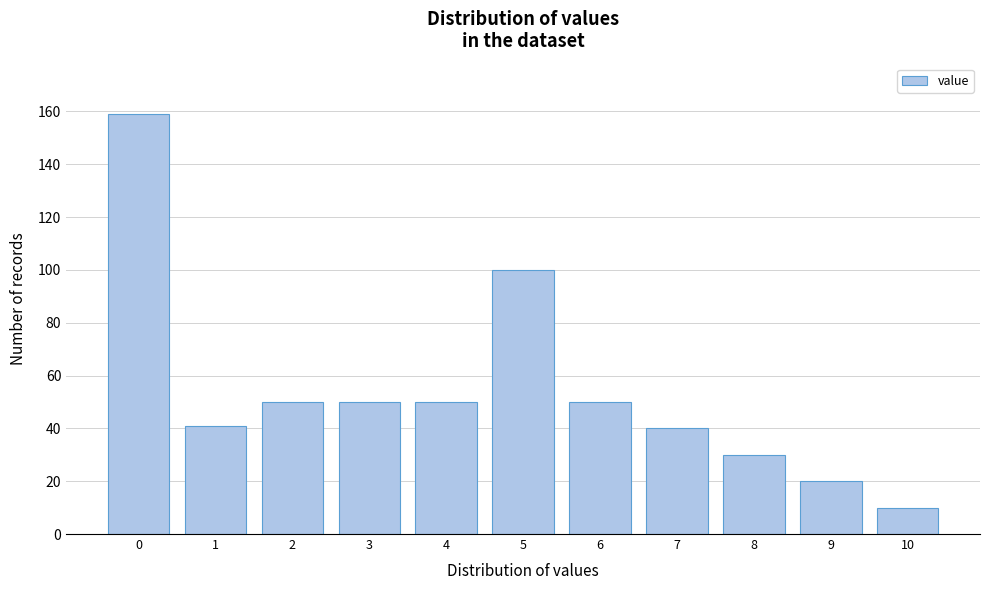

Reading left to right, list every bar in this chart as the range it spans on the x-axis followed by its height. The values are not printed on the chart, so give them approximately, as read against the axis.

-0.5 to 0.5: 160
0.5 to 1.5: 42
1.5 to 2.5: 50
2.5 to 3.5: 50
3.5 to 4.5: 50
4.5 to 5.5: 100
5.5 to 6.5: 50
6.5 to 7.5: 40
7.5 to 8.5: 30
8.5 to 9.5: 20
9.5 to 10.5: 10